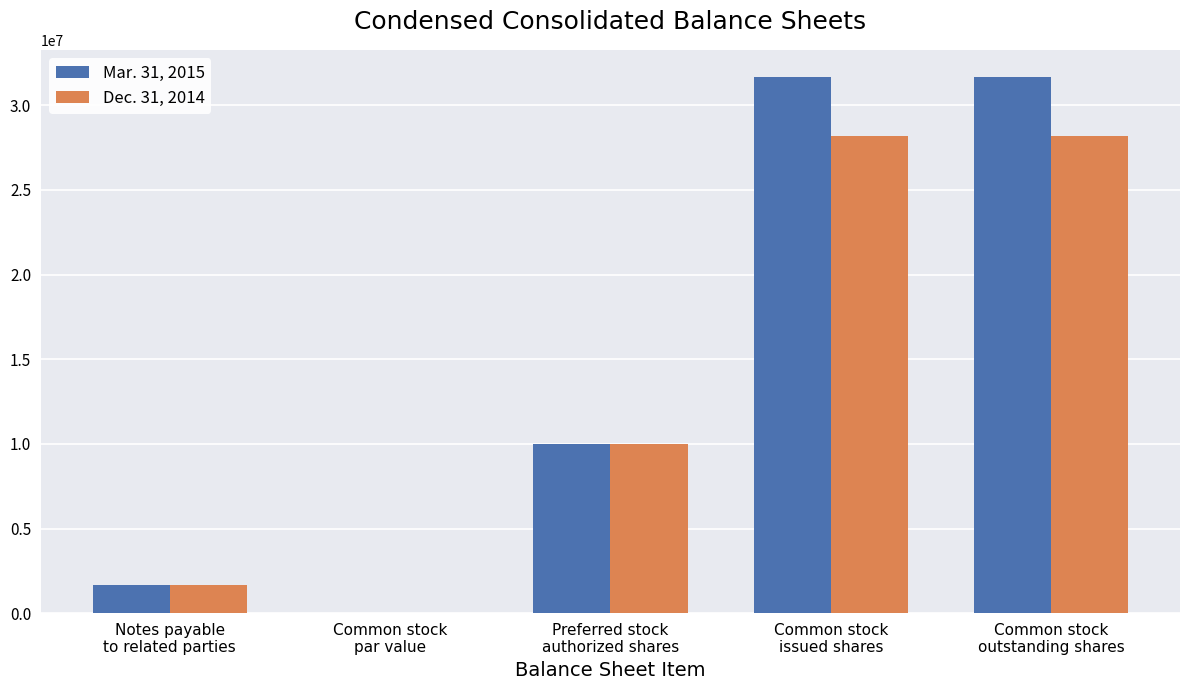

What is the maximum value shown in the chart?

31683150.0